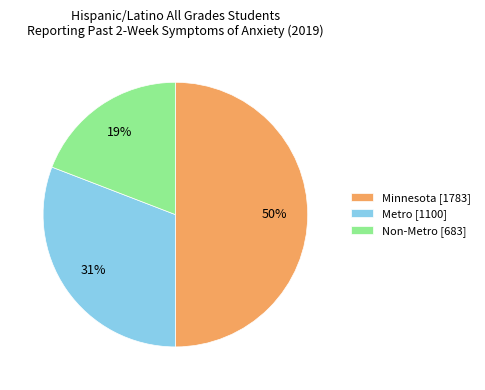

Does Non-Metro [683] account for over 50% of the chart?

No